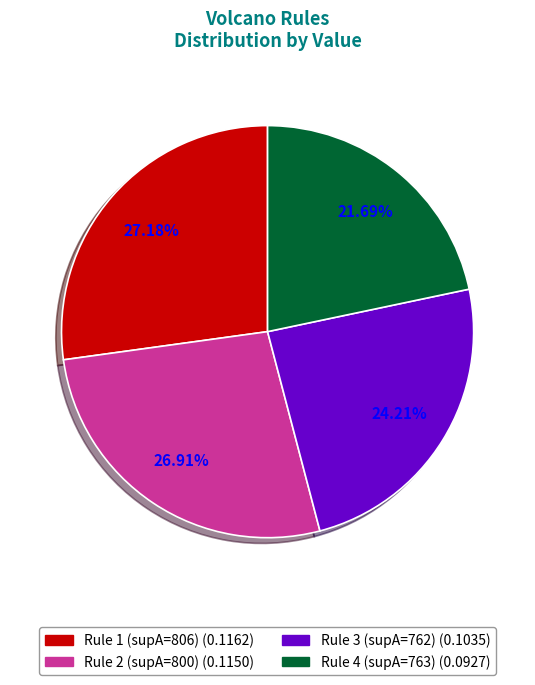

To the nearest percent, what is the average slice percentage?

25%